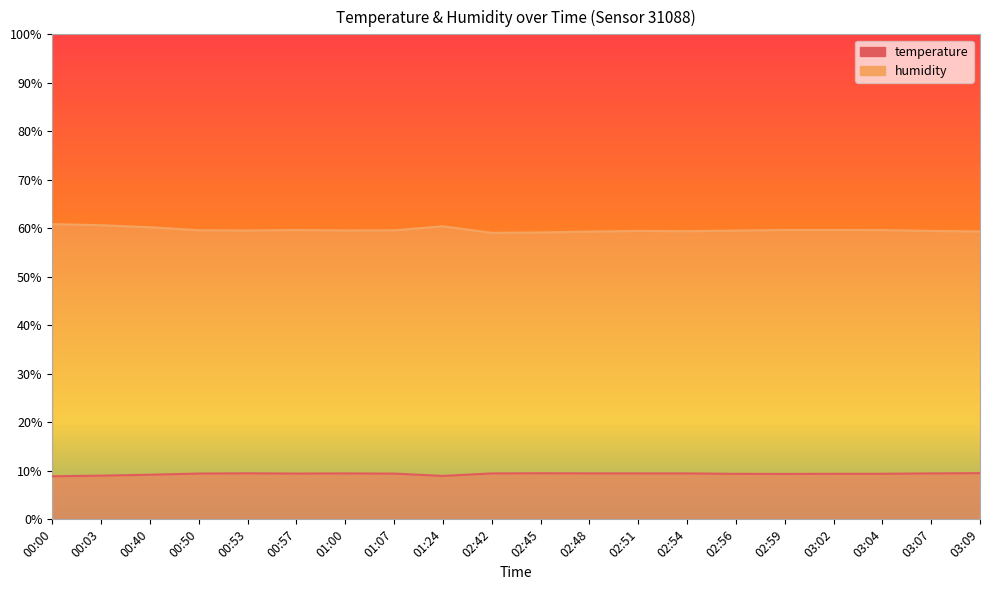

What are all the series names shown in the legend?

temperature, humidity